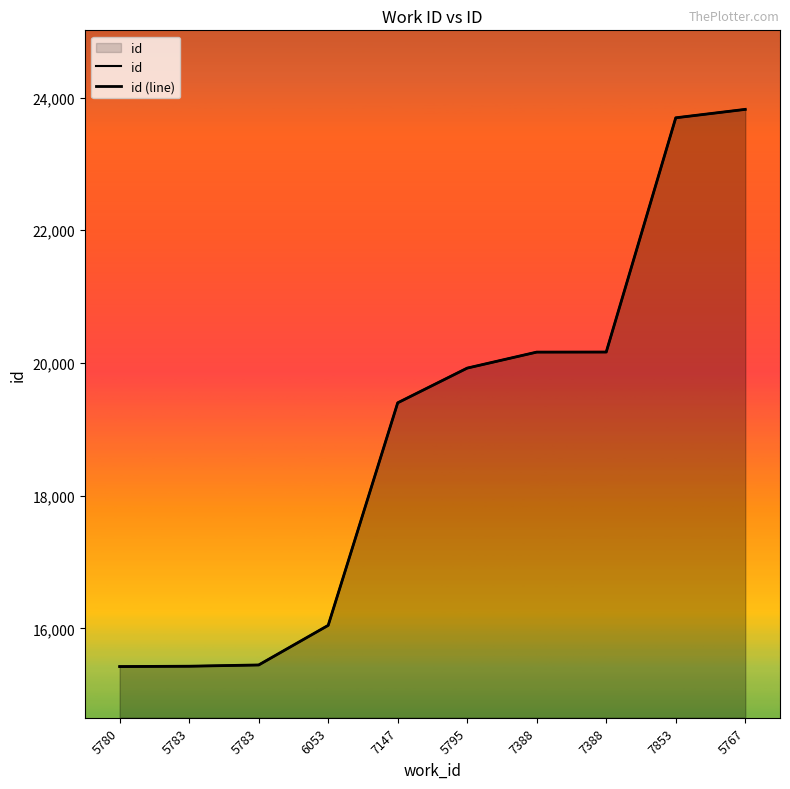

Which label corresponds to the largest value in the chart?

5767